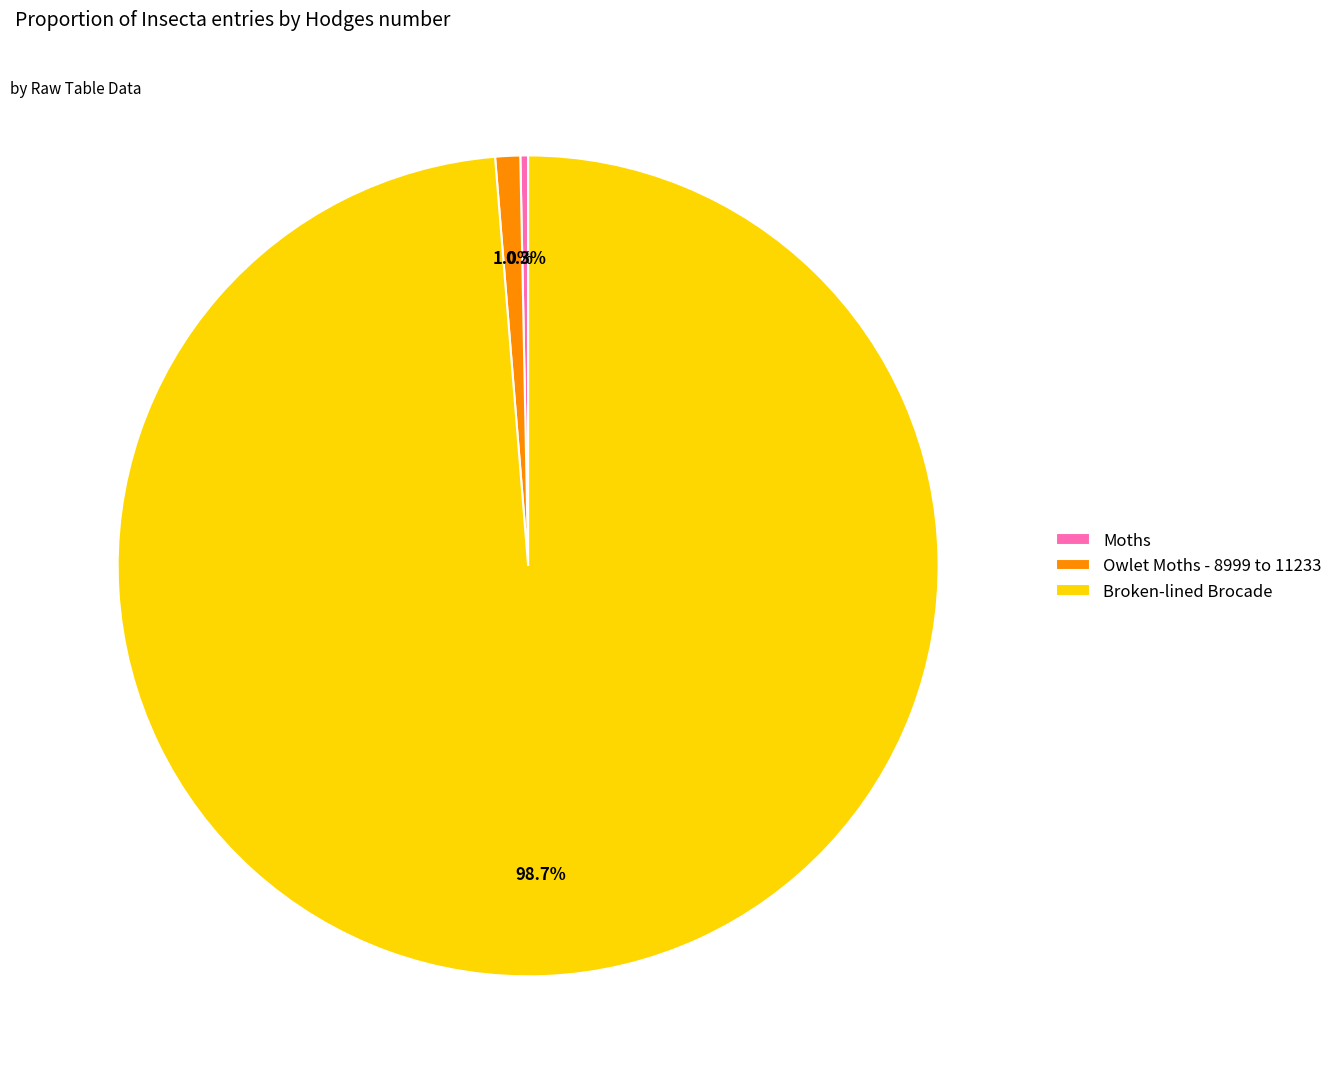

Count the number of slices in the pie.

3